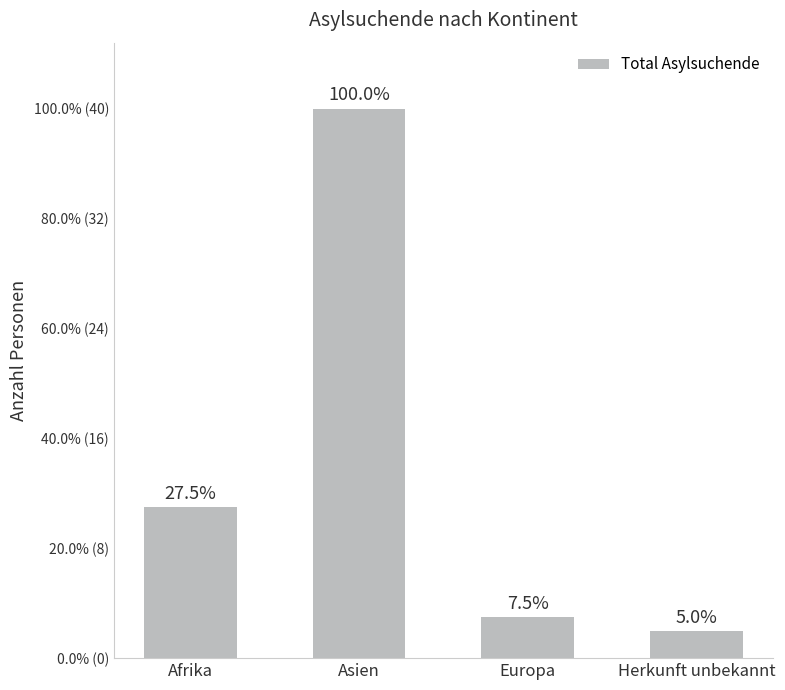

List the labels in order of value, smallest first.

Herkunft unbekannt, Europa, Afrika, Asien